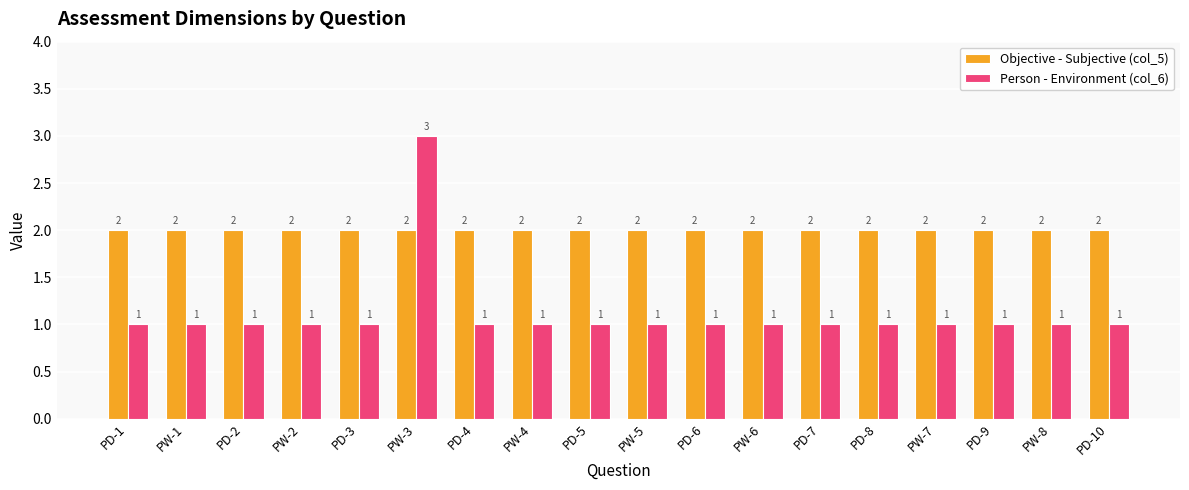

Which series has the widest spread of values?

Person - Environment (col_6)